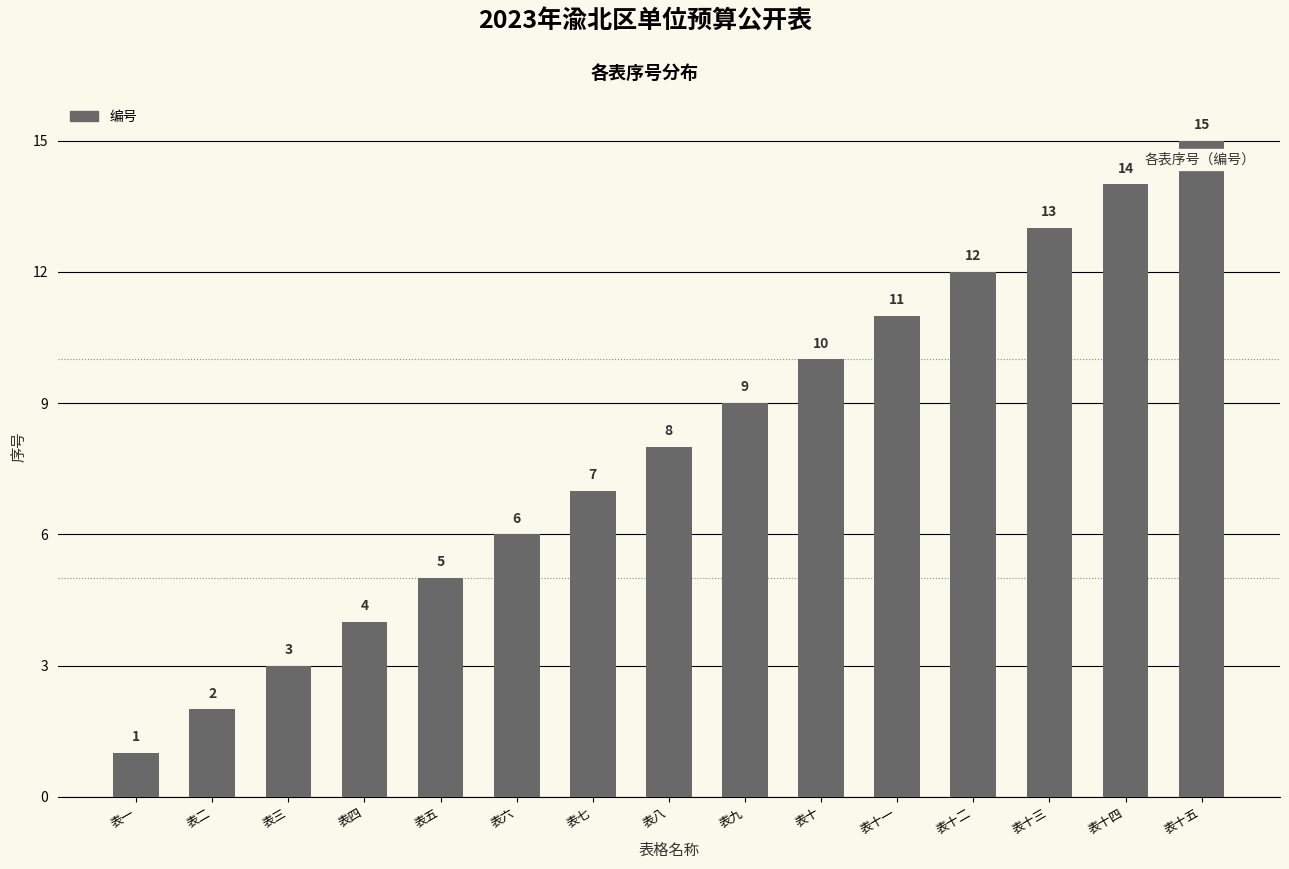

What is the difference between the maximum and minimum values?

14